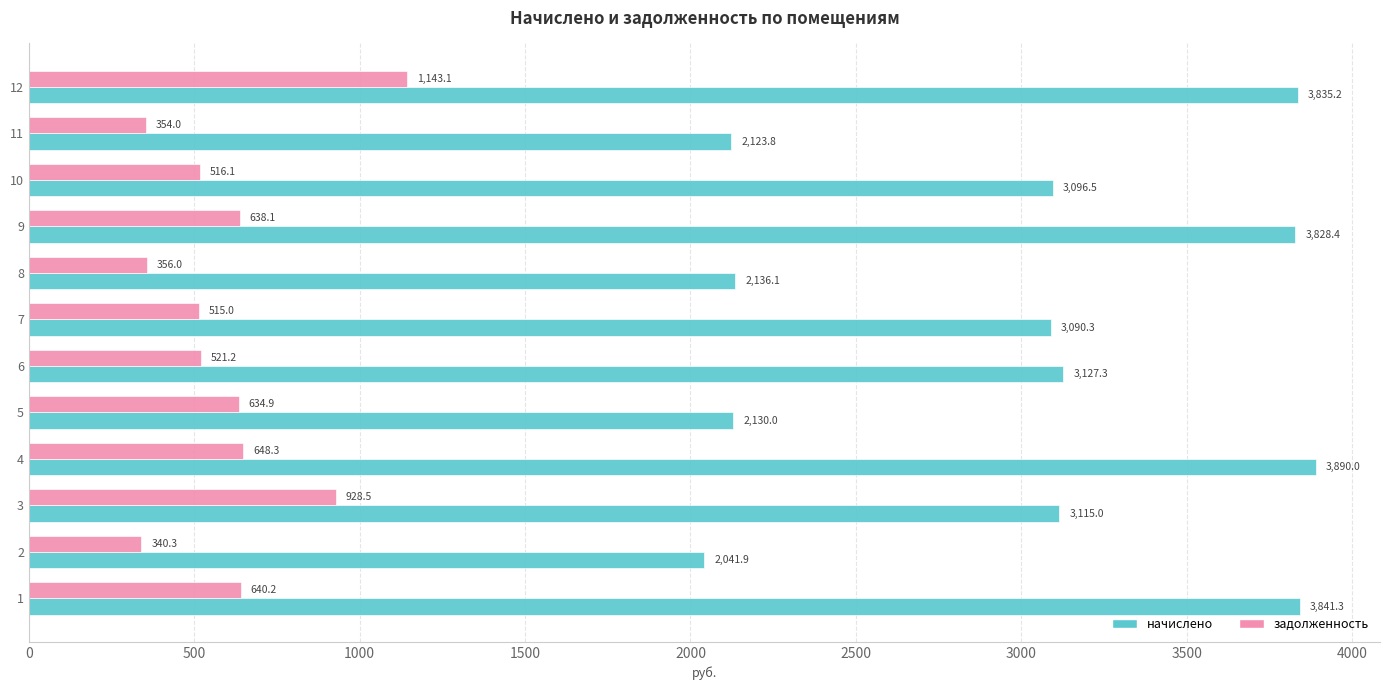

Which series has the largest total across all categories?

начислено